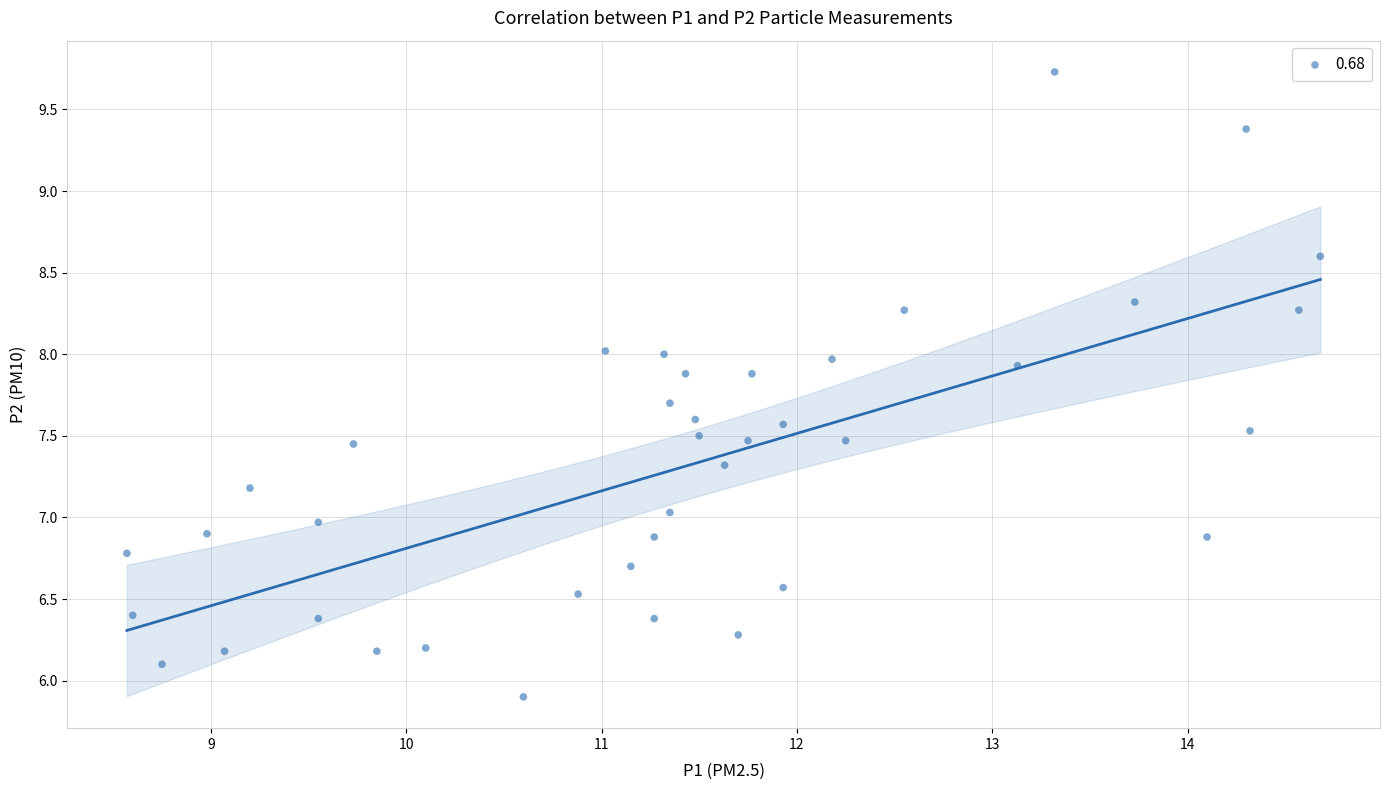

What is the range of Y values (max minus min)?

3.8